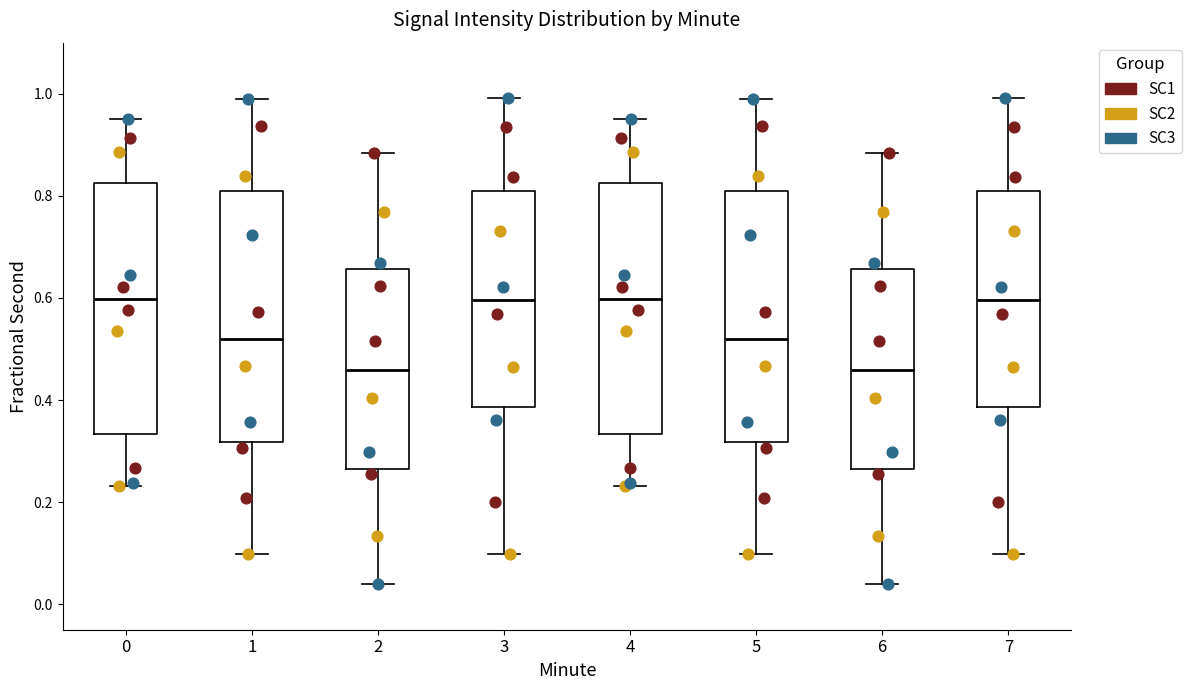

Where is the lower edge of the box at x = 4 on the y-axis? The values are not printed on the chart, so give them approximately, as read against the axis.

0.34